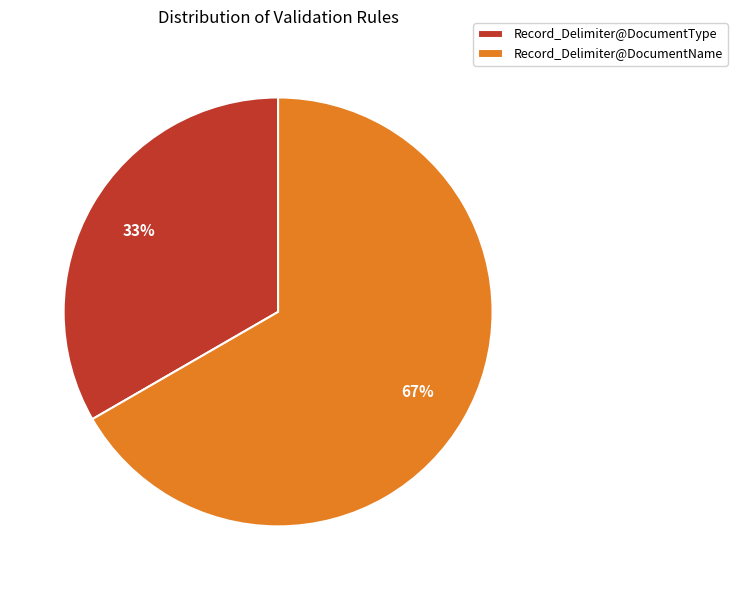

Is the sum of Record_Delimiter@DocumentName and Record_Delimiter@DocumentType greater than half?

Yes